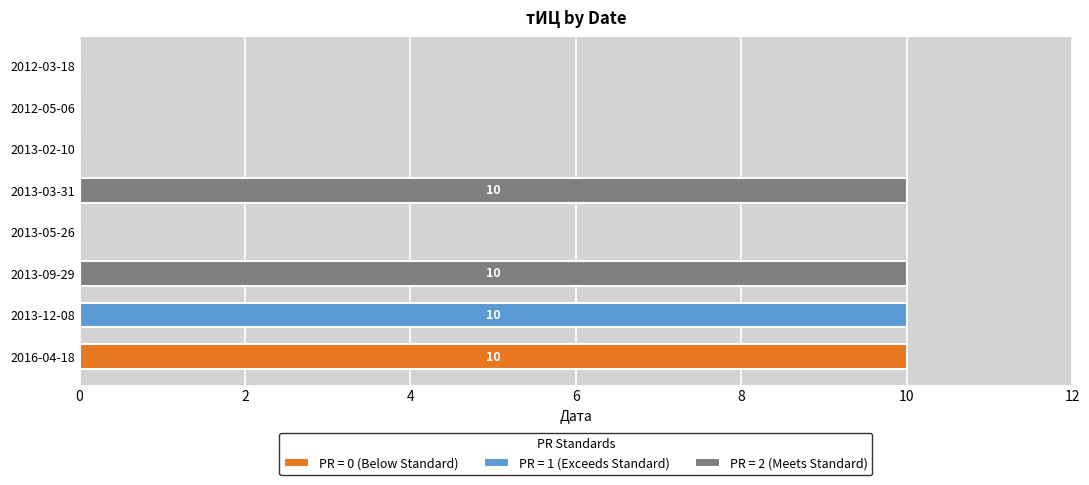

The value at 2013-12-08 is 3. True or false?

False